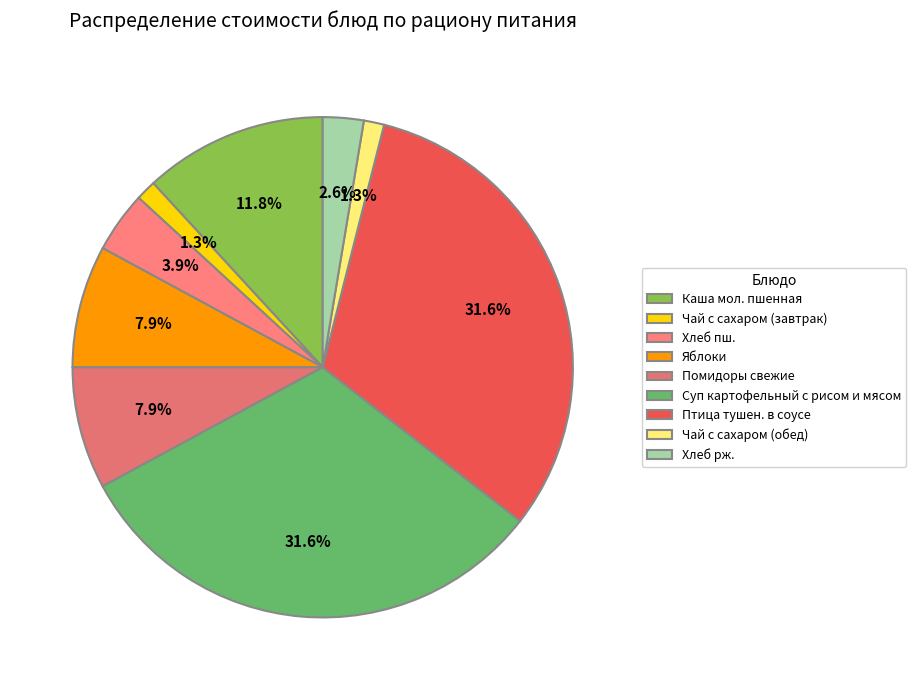

What percentage do Хлеб пш. and Чай с сахаром (обед) together represent?

5.3%